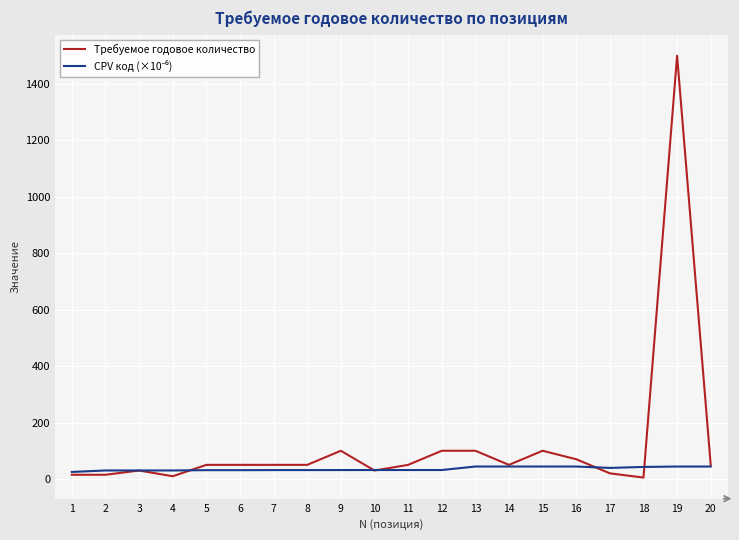

The value of Требуемое годовое количество at 19 is 771.5. True or false?

False